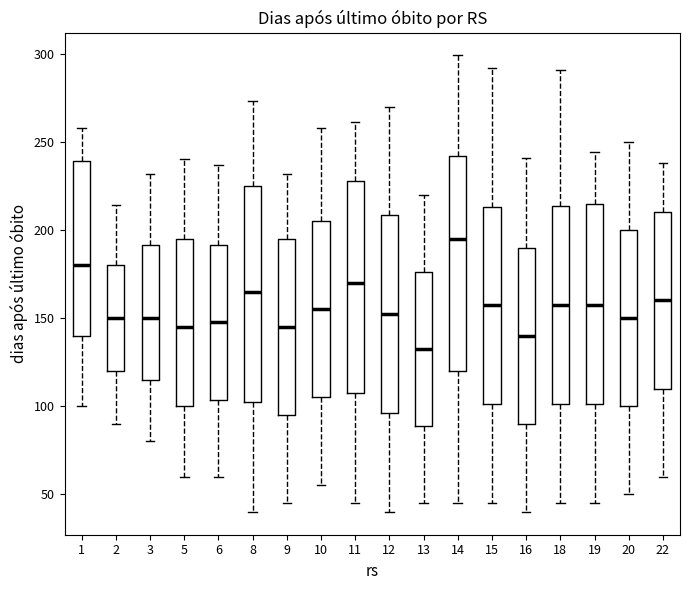

Reading left to right, transcribe this box plot: for each box, give where its median line is, the range the box spans, and where its two whiskers end, as read against the y-axis. The values are not printed on the chart, so give them approximately, as read against the axis.

1: median 180, box 140 to 240, whiskers 100 to 260
2: median 150, box 120 to 180, whiskers 90 to 215
3: median 150, box 115 to 190, whiskers 80 to 230
5: median 145, box 100 to 195, whiskers 60 to 240
6: median 150, box 105 to 190, whiskers 60 to 235
8: median 165, box 105 to 225, whiskers 40 to 275
9: median 145, box 95 to 195, whiskers 45 to 230
10: median 155, box 105 to 205, whiskers 55 to 260
11: median 170, box 110 to 230, whiskers 45 to 260
12: median 155, box 95 to 210, whiskers 40 to 270
13: median 135, box 90 to 175, whiskers 45 to 220
14: median 195, box 120 to 240, whiskers 45 to 300
15: median 160, box 100 to 215, whiskers 45 to 290
16: median 140, box 90 to 190, whiskers 40 to 240
18: median 160, box 100 to 215, whiskers 45 to 290
19: median 160, box 100 to 215, whiskers 45 to 245
20: median 150, box 100 to 200, whiskers 50 to 250
22: median 160, box 110 to 210, whiskers 60 to 240